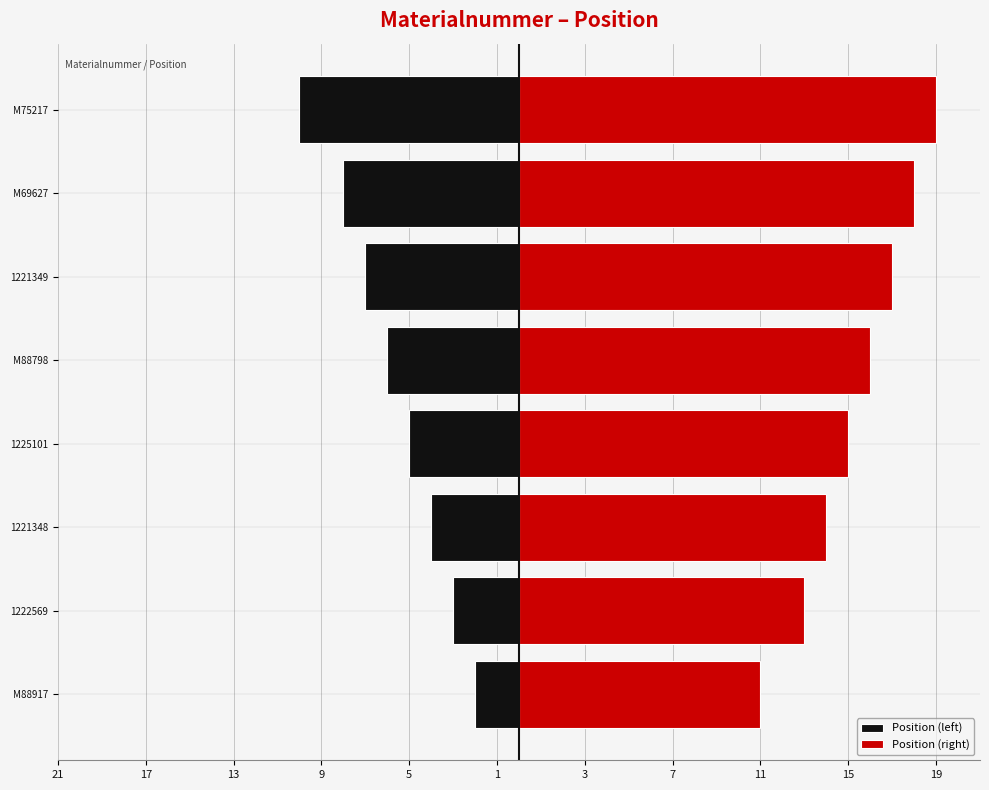

List the series in order of their overall mean, highest first.

Position (right), Position (left)